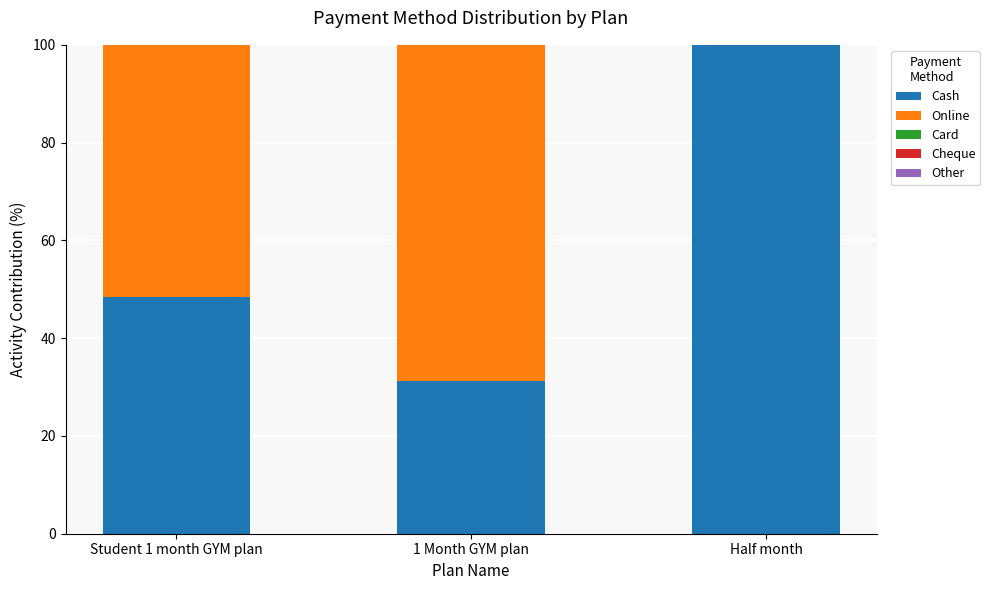

What is the total value across all series at Half month?

100.0